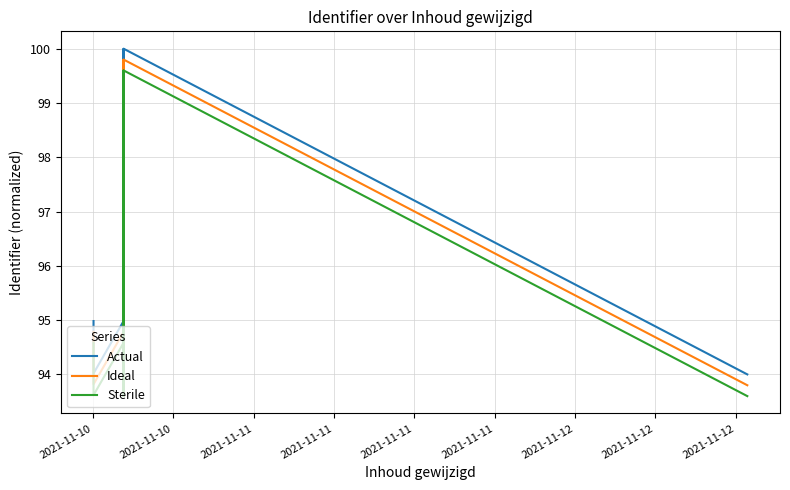

What is the difference between the maximum and second lowest values in the Ideal series?

6.0